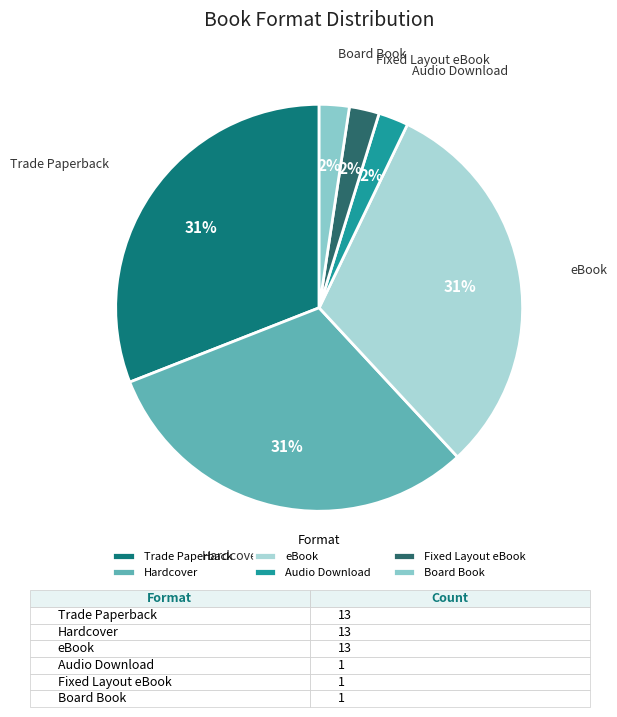

True or false: Board Book accounts for 15% of the total.

False